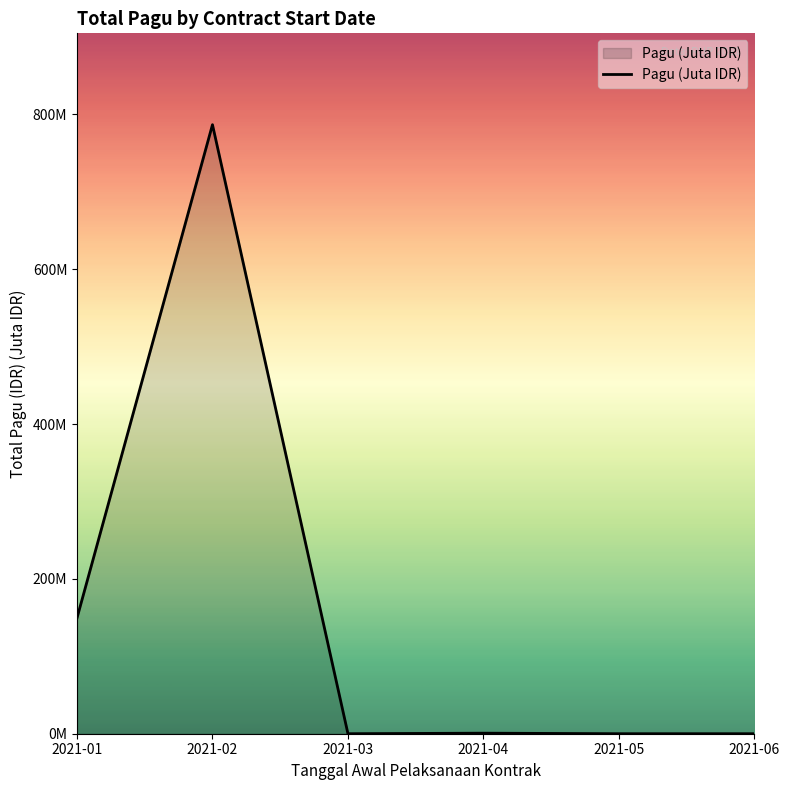

What is the greatest value displayed?

786.8